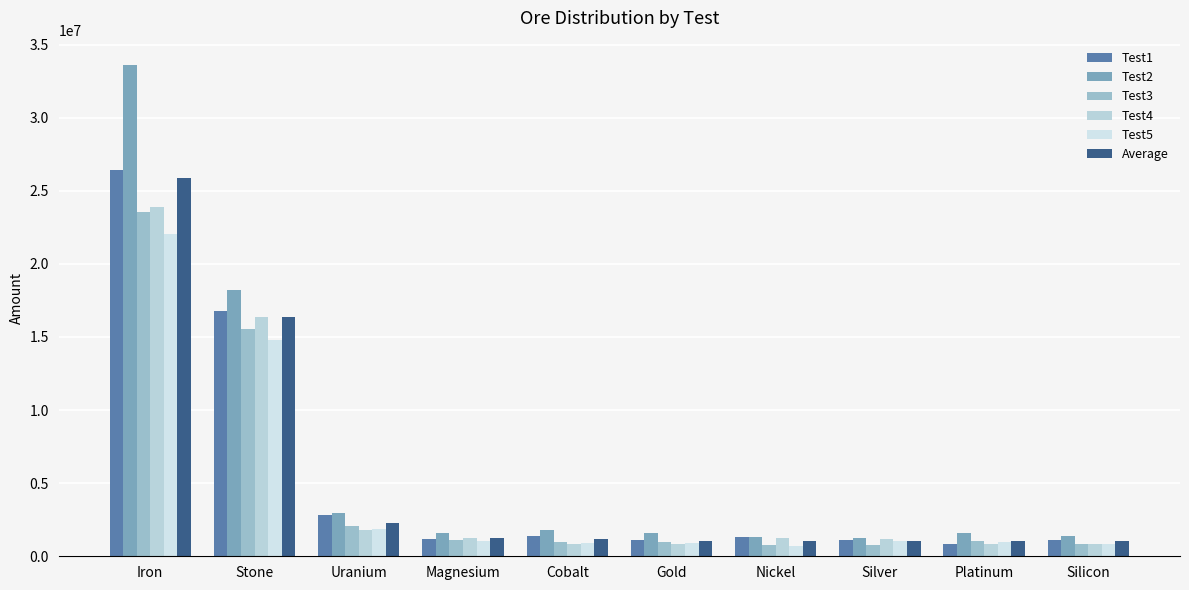

How many data points in Average are above 1172476?

5